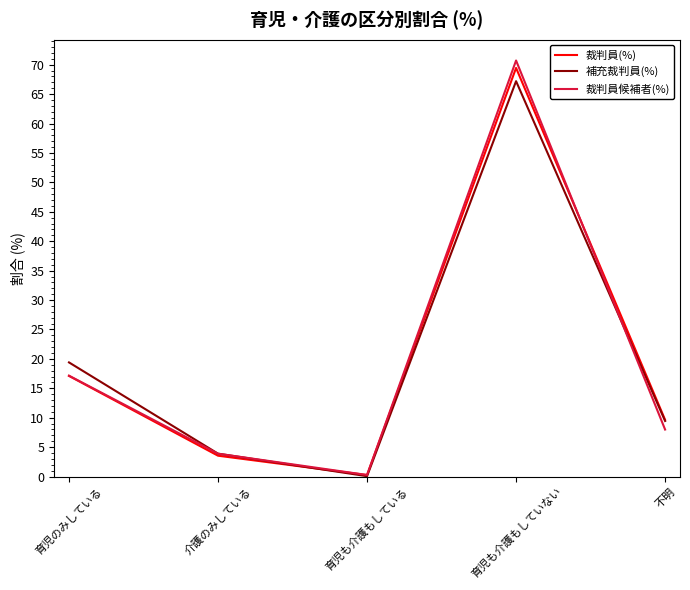

How many lines are shown in the chart?

3